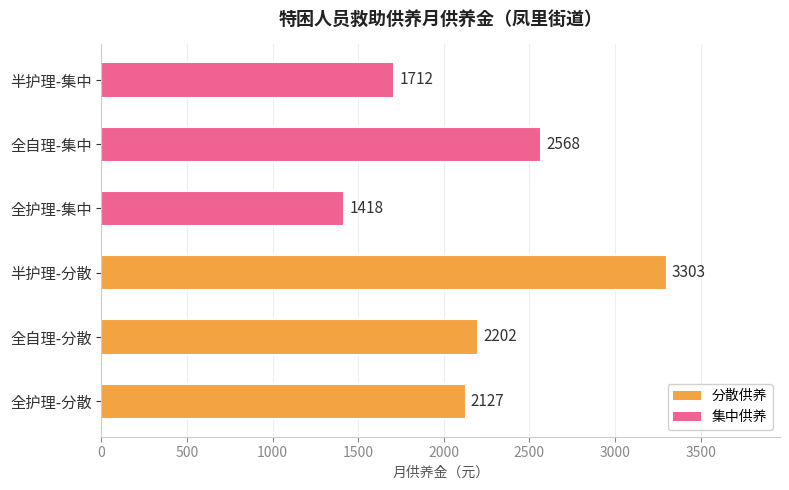

Reading bottom to top, extract all data points from this chart.

2127	2202	3303	1418	2568	1712